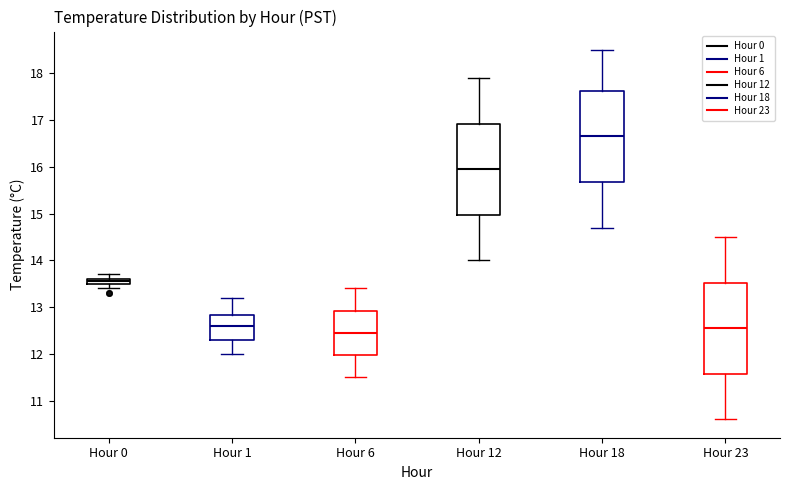

Where is the upper edge of the box for Hour 12 on the y-axis? The values are not printed on the chart, so give them approximately, as read against the axis.

16.9